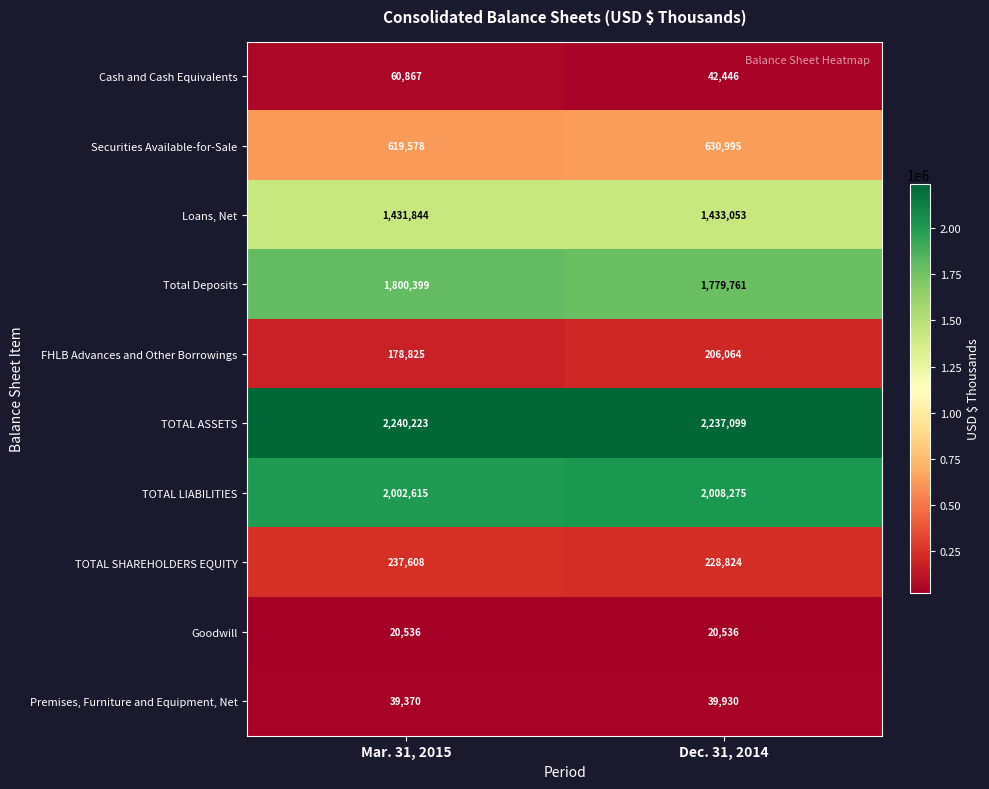

Which series has the largest total across all categories?

TOTAL ASSETS